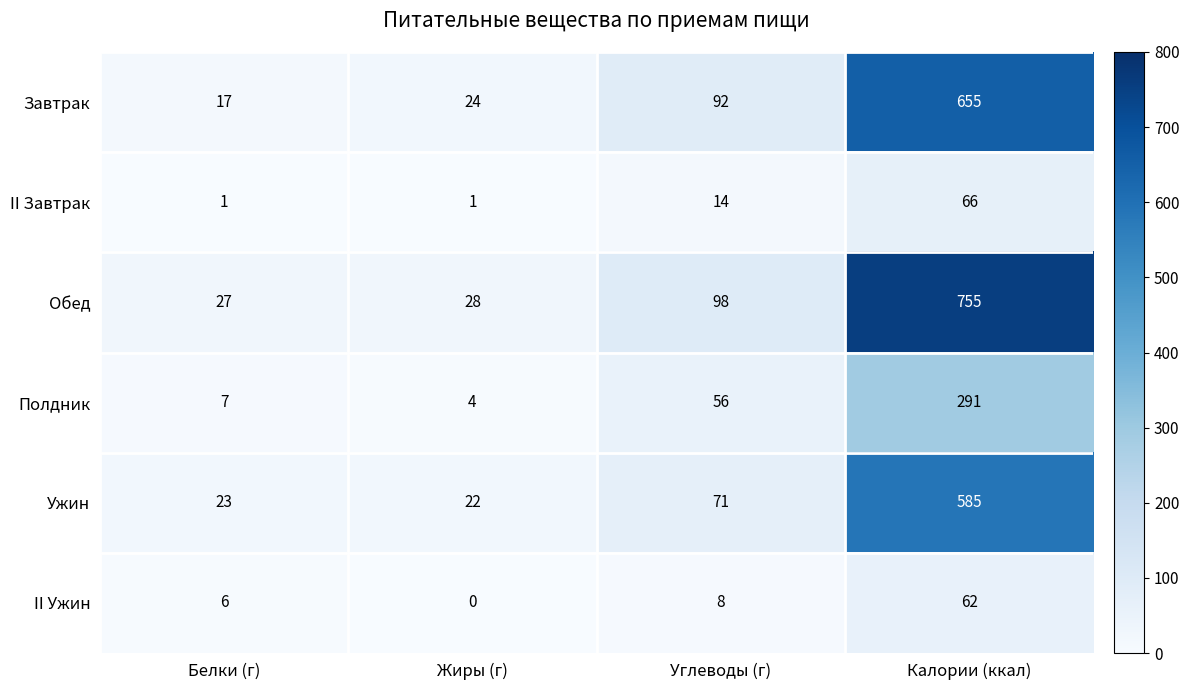

What is the approximate value of Полдник at Калории (ккал), to the nearest 50?

300